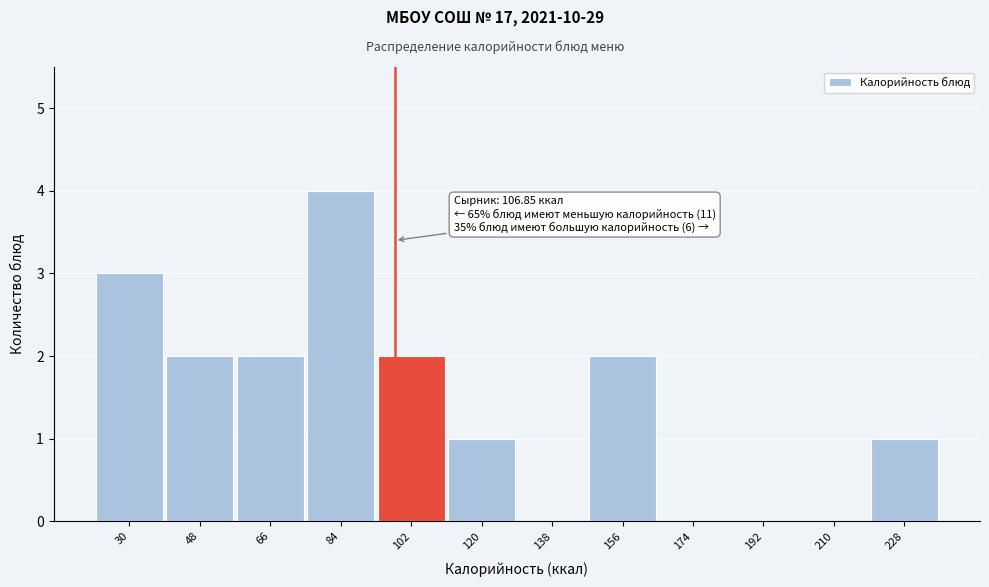

Reading left to right, list all the values displayed in this chart.

30=3	48=2	66=2	84=4	102=2	120=1	138=0	156=2	174=0	192=0	210=0	228=1